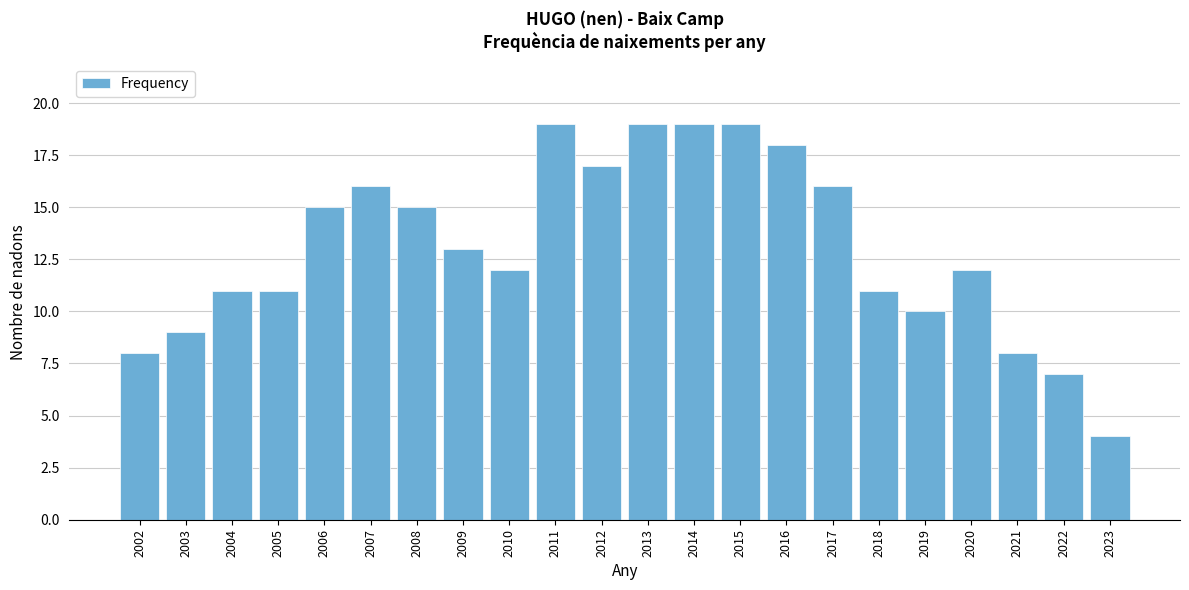

Reading left to right, what are all the values shown in this chart?

8	9	11	11	15	16	15	13	12	19	17	19	19	19	18	16	11	10	12	8	7	4